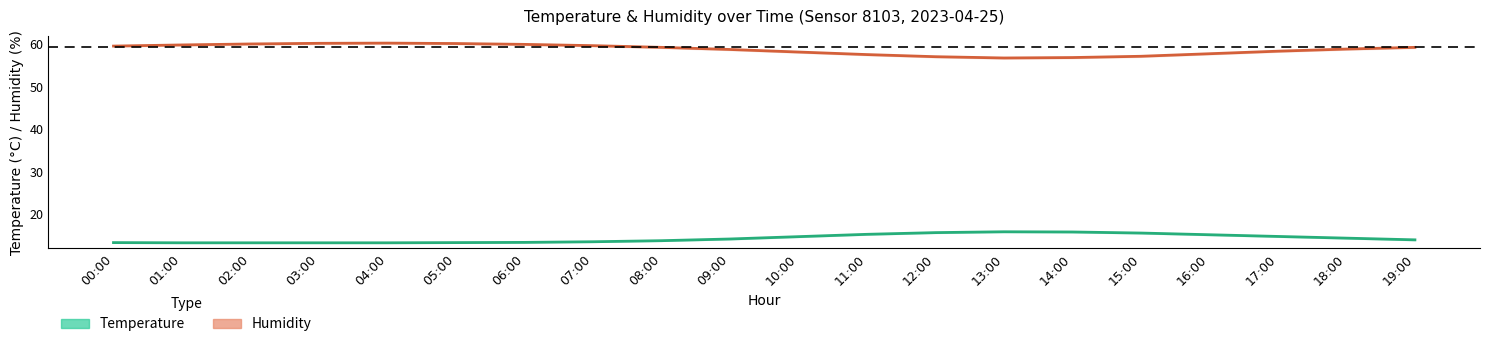

Is this an area chart (filled region under the line)?

No